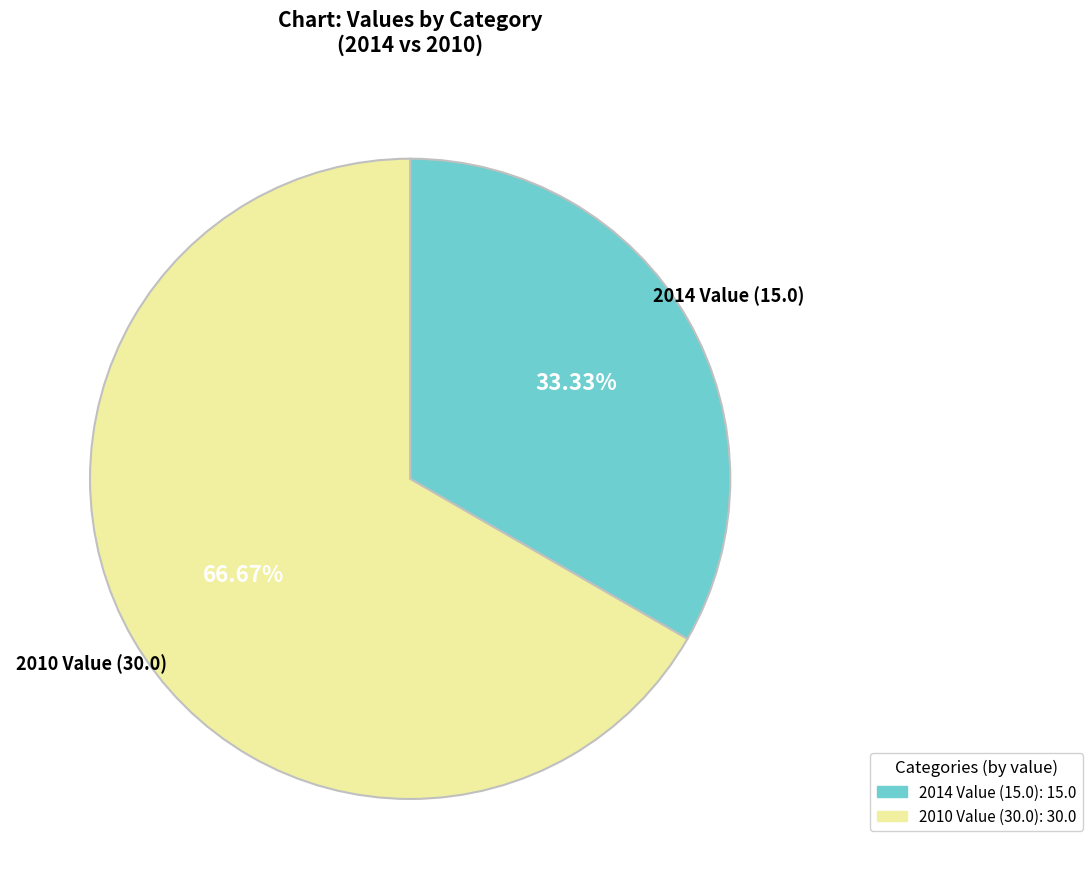

Which slice represents more than half of the pie?

2010 Value (30.0)